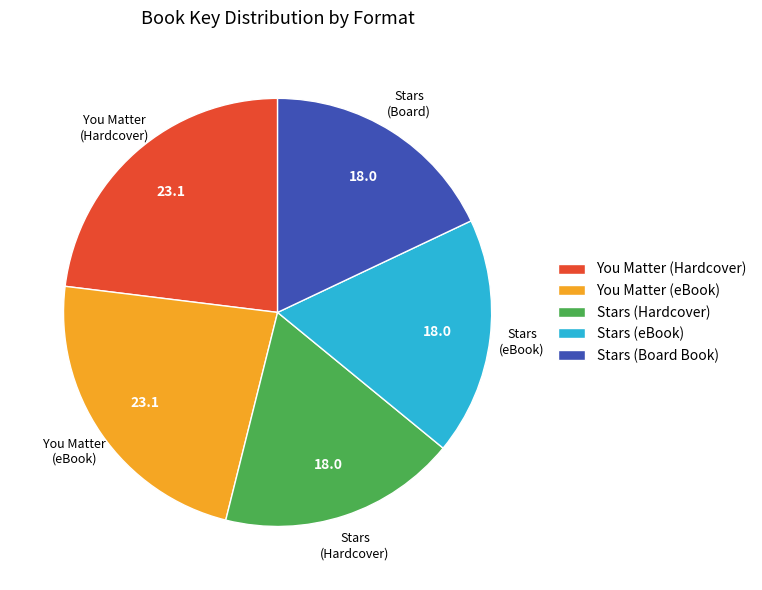

The Stars (Board Book) slice represents 5% of the pie. True or false?

False